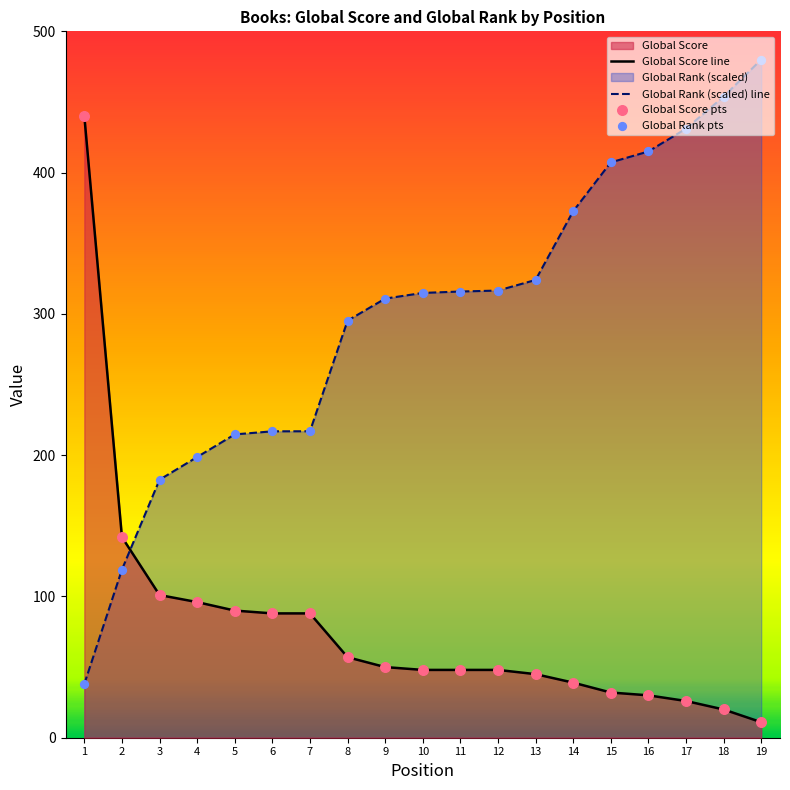

What is the total value across all series at 18?

473.8